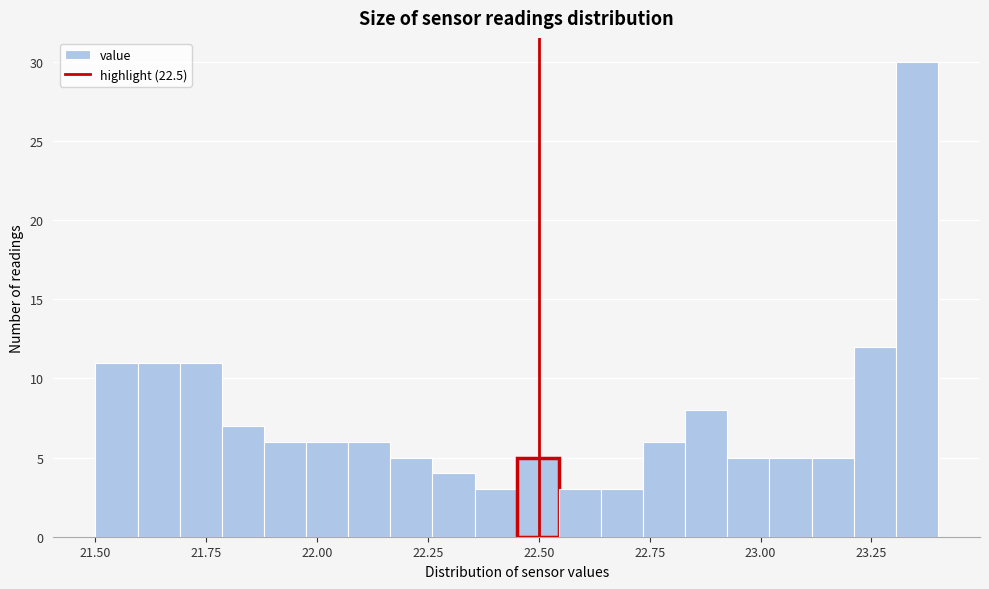

Read against the x-axis, roughly where is the centre of the tallest bar?

23.35